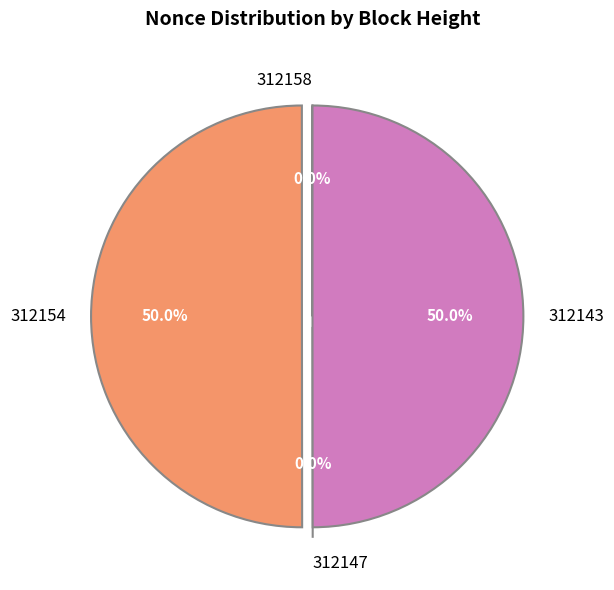

What is the change in value from 312154 to 312147?

-9878